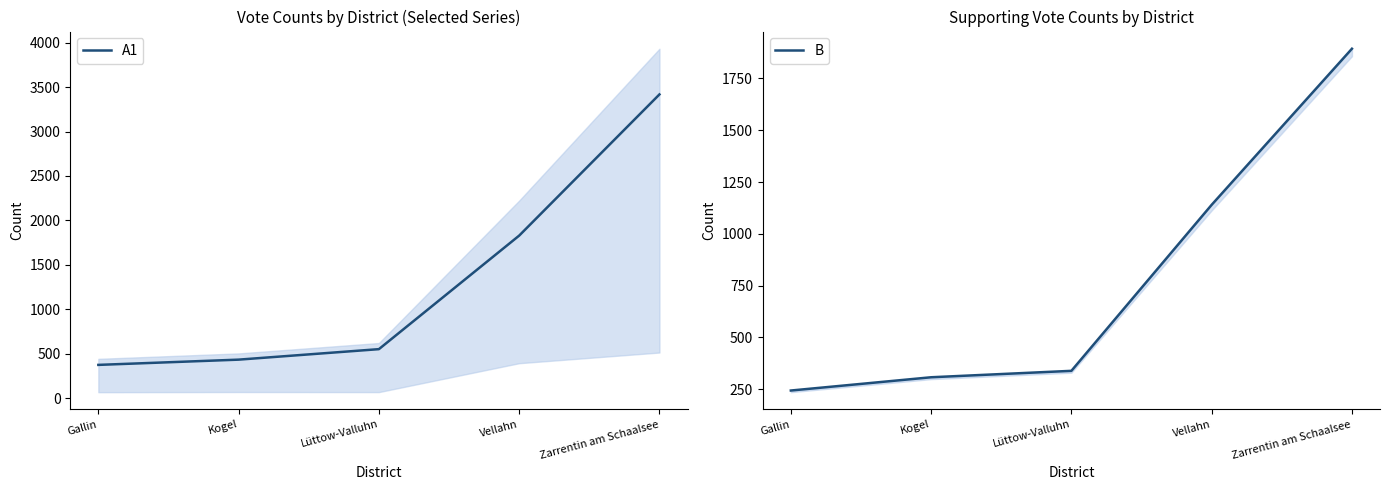

True or false: B and A1 cross at least once.

False